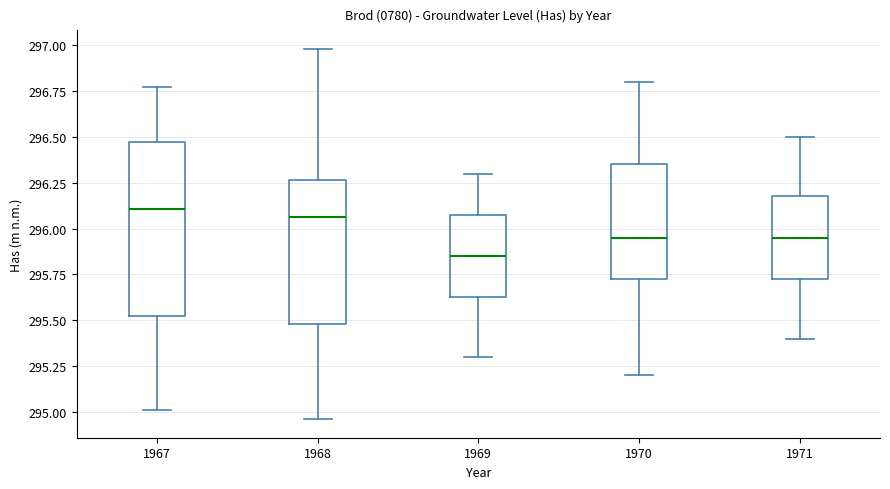

Which box has the lowest median line?

1969